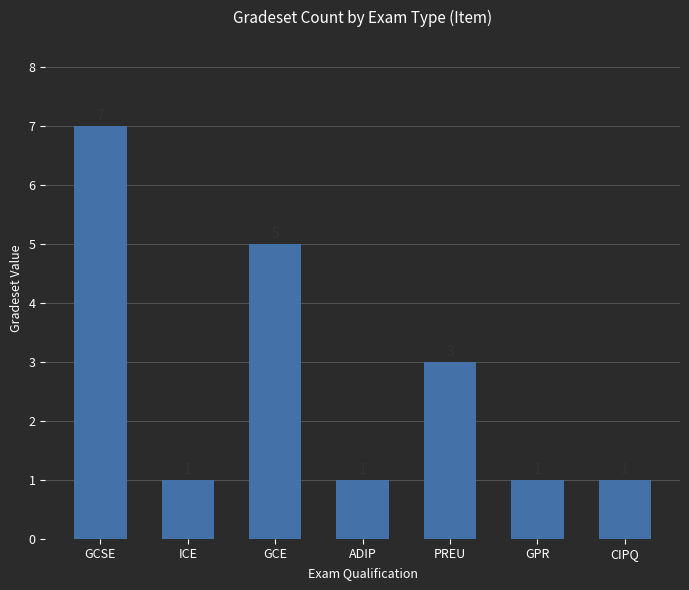

Count the number of data series in this chart.

1